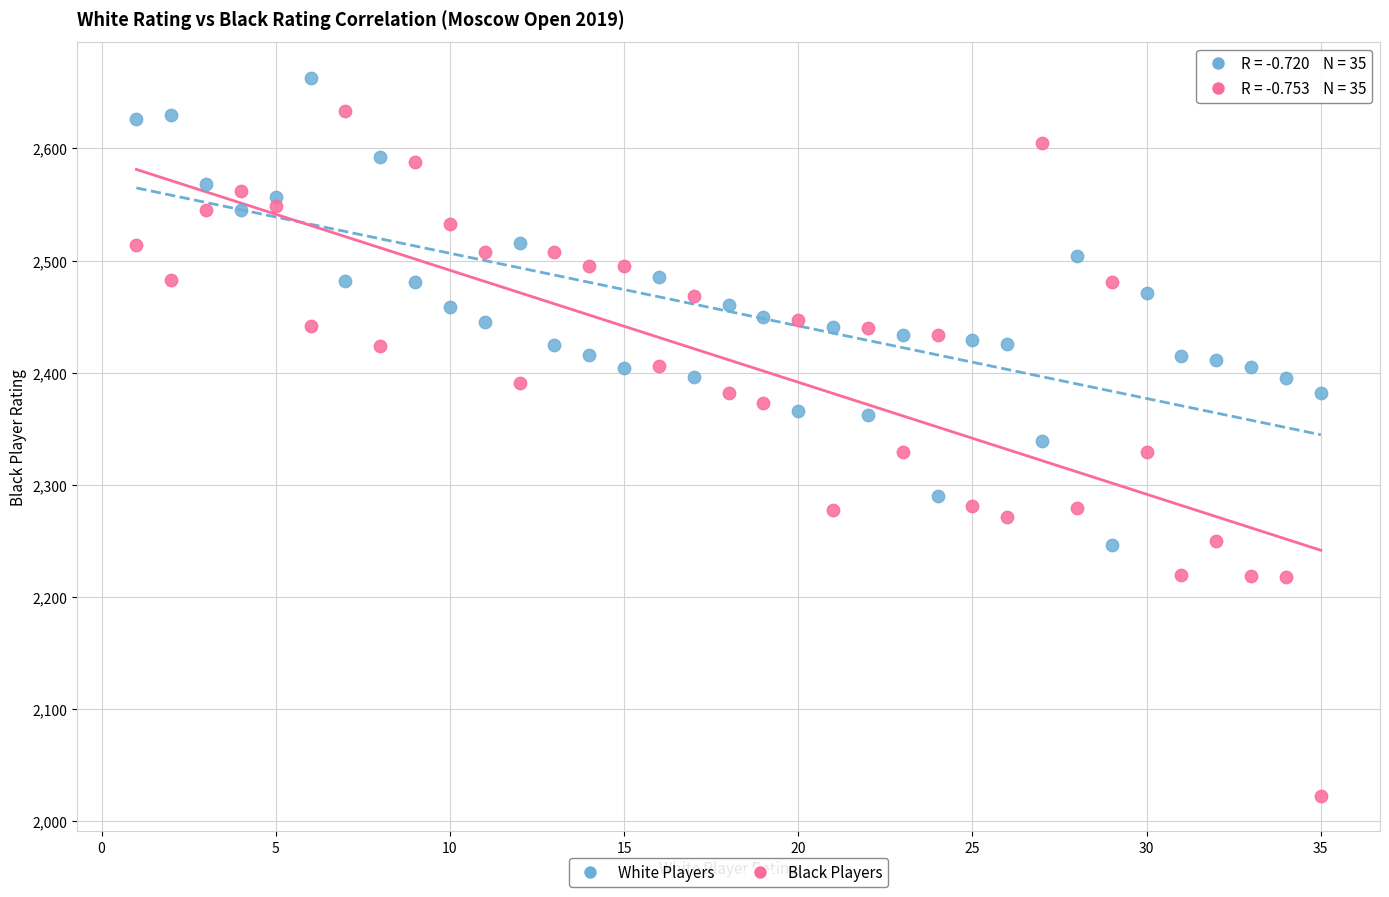

Across all data points, what is the range of Y values (max minus min)?

640